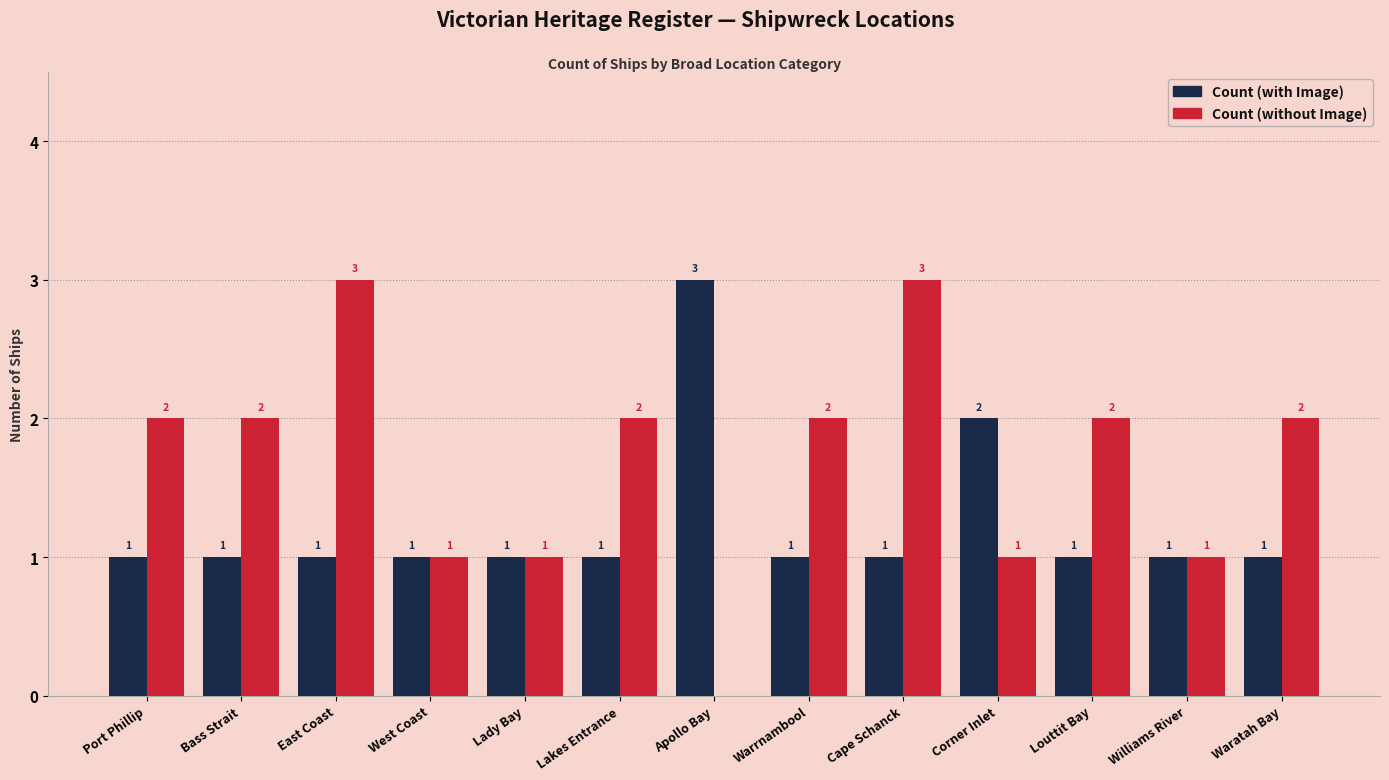

What is the sum of all Count (with Image) values?

16